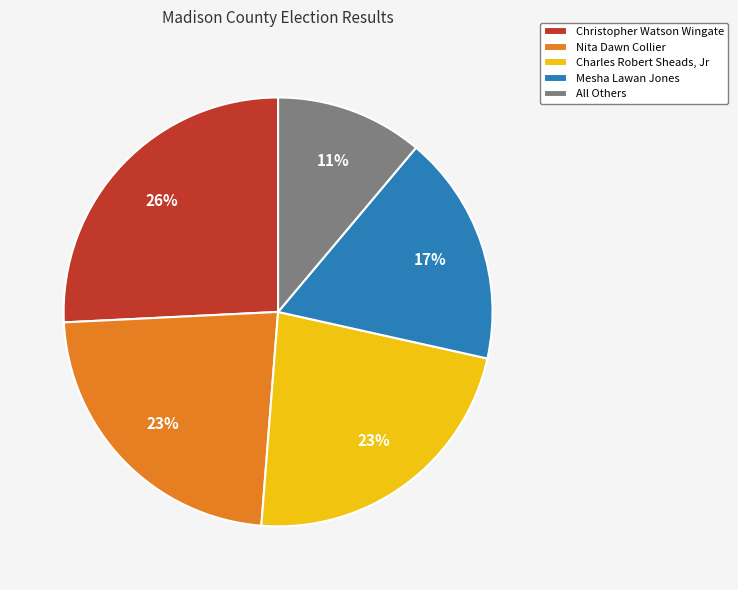

True or false: Christopher Watson Wingate accounts for 16% of the total.

False